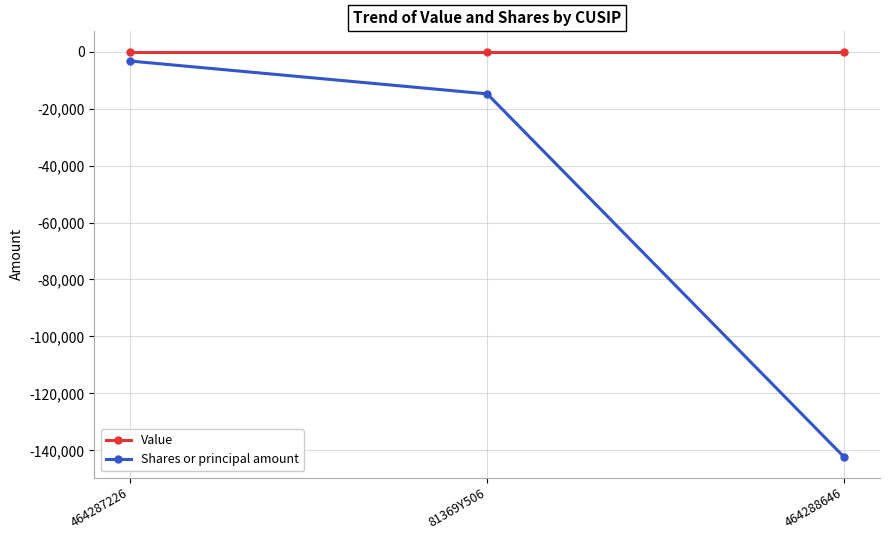

Which series changed the most between 464287226 and 464288646?

Shares or principal amount